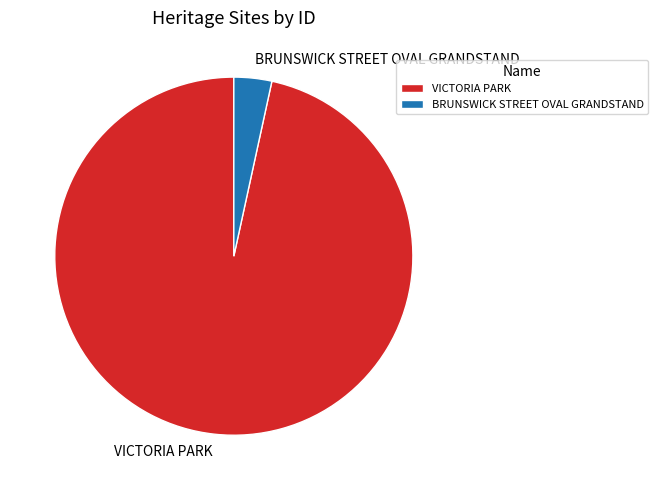

Which category accounts for the majority?

VICTORIA PARK